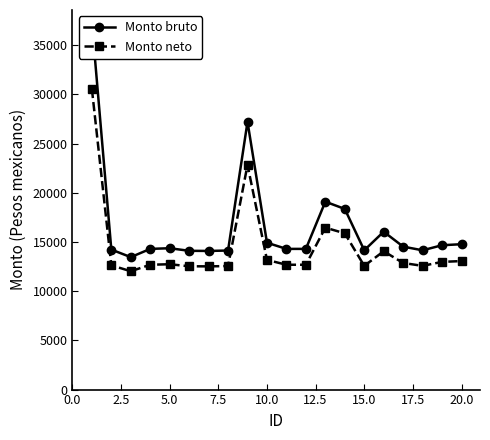

Reading left to right, list all the values displayed in this chart.

Monto bruto: 37299.9	14223.4	13455.1	14294.0	14360.9	14099.0	14085.1	14128.0	27204.9	14919.9	14294.0	14294.0	19088.4	18354.4	14150.2	16038.6	14523.8	14150.2	14666.3	14769.4
Monto neto: 30551.1	12626.5	12022.3	12682.0	12734.6	12528.6	12517.7	12551.4	22830.4	13174.2	12682.0	12682.0	16452.3	15875.1	12568.8	14054.0	12862.7	12568.8	12974.7	13055.9